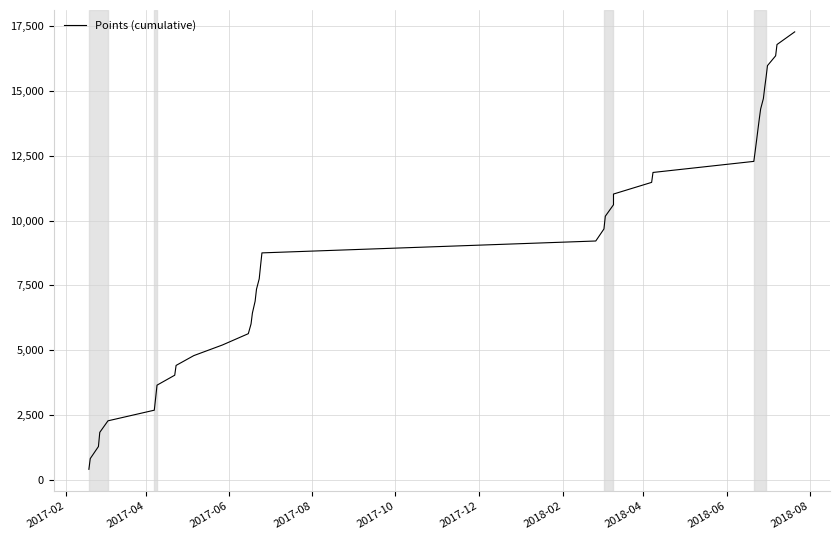

Is this an area chart (filled region under the line)?

No